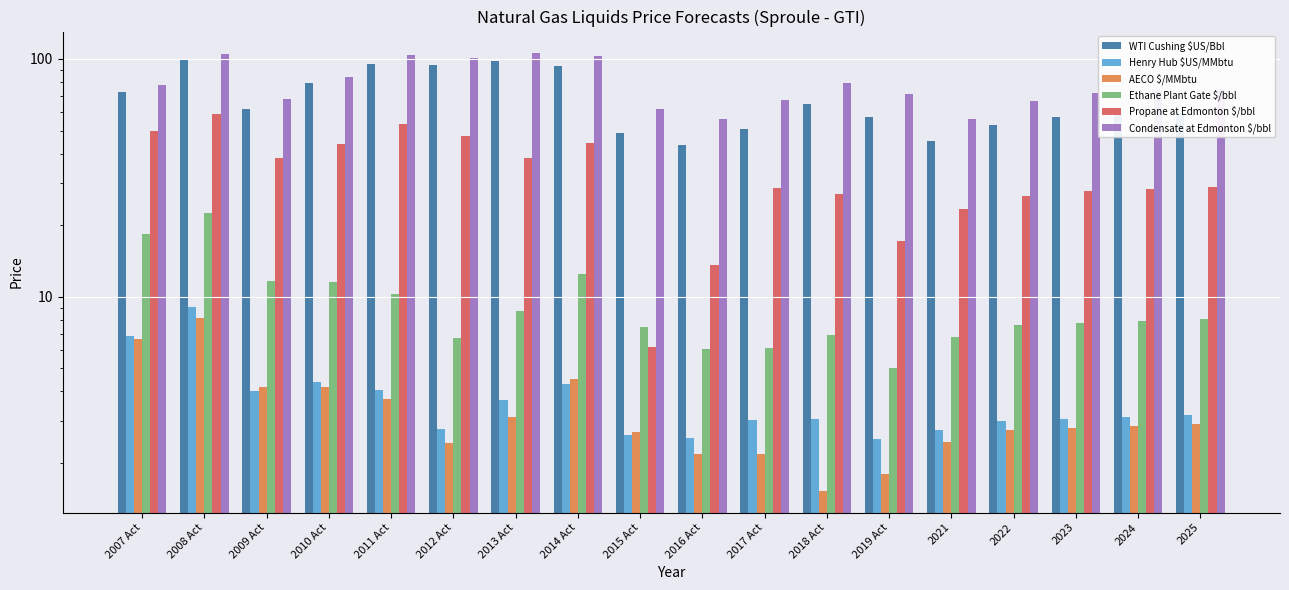

At which label does Ethane Plant Gate $/bbl reach its minimum?

2019 Act